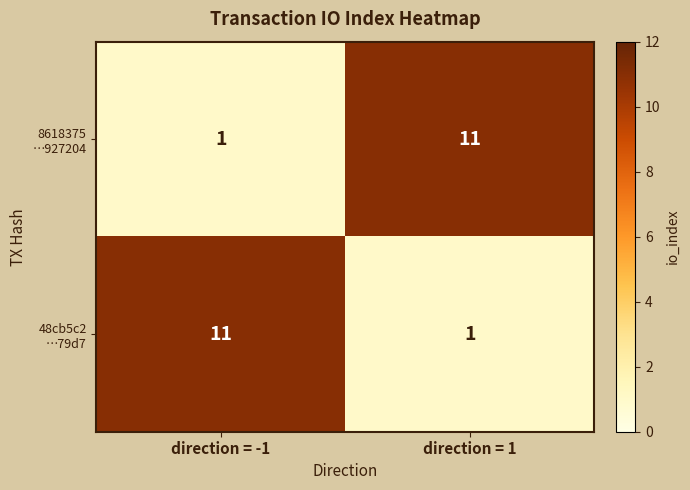

What is the total value across all series at direction = 1?

12